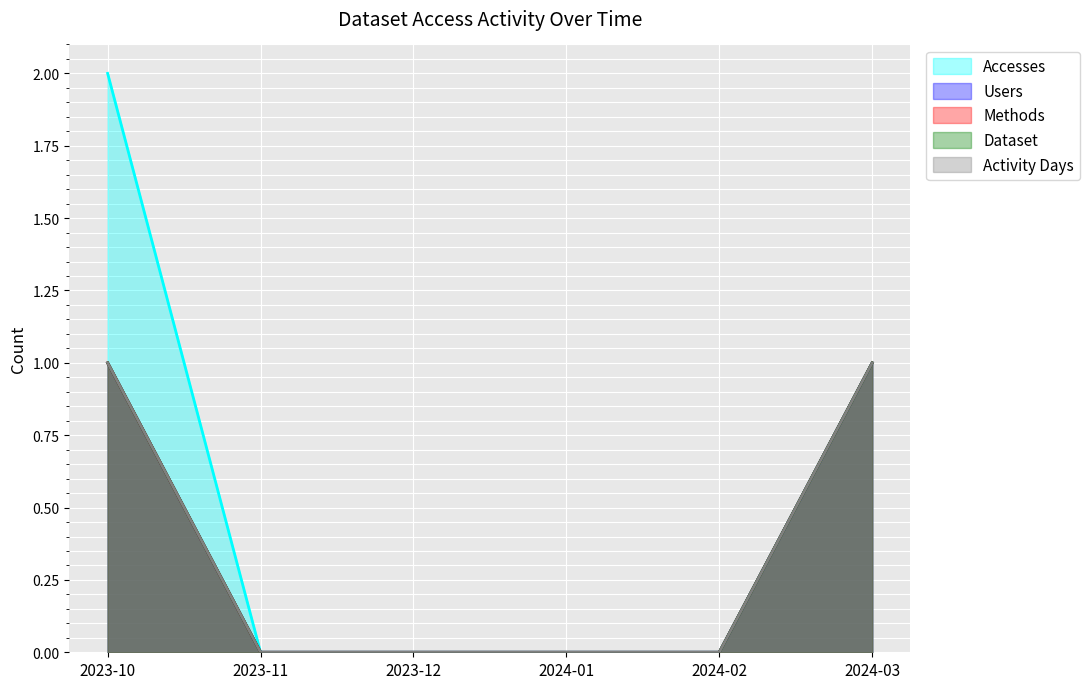

Reading right to left, what are all the values shown in this chart?

Accesses: 2024-03=1	2024-02=0	2024-01=0	2023-12=0	2023-11=0	2023-10=2
Users: 2024-03=1	2024-02=0	2024-01=0	2023-12=0	2023-11=0	2023-10=1
Methods: 2024-03=1	2024-02=0	2024-01=0	2023-12=0	2023-11=0	2023-10=1
Dataset: 2024-03=1	2024-02=0	2024-01=0	2023-12=0	2023-11=0	2023-10=1
Activity Days: 2024-03=1	2024-02=0	2024-01=0	2023-12=0	2023-11=0	2023-10=1